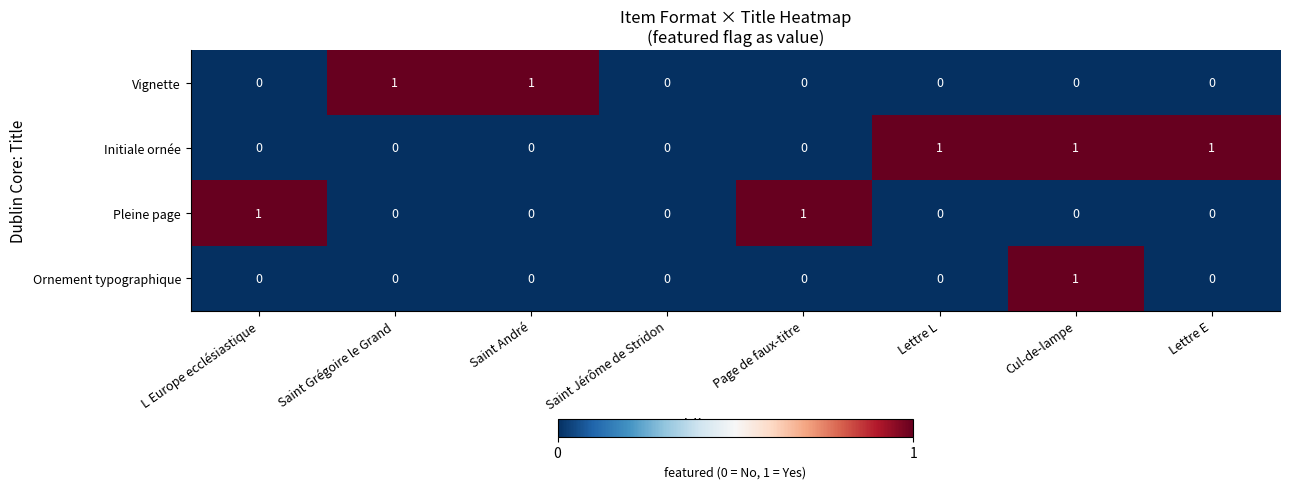

How many Initiale ornée values are between 0 and 1?

8